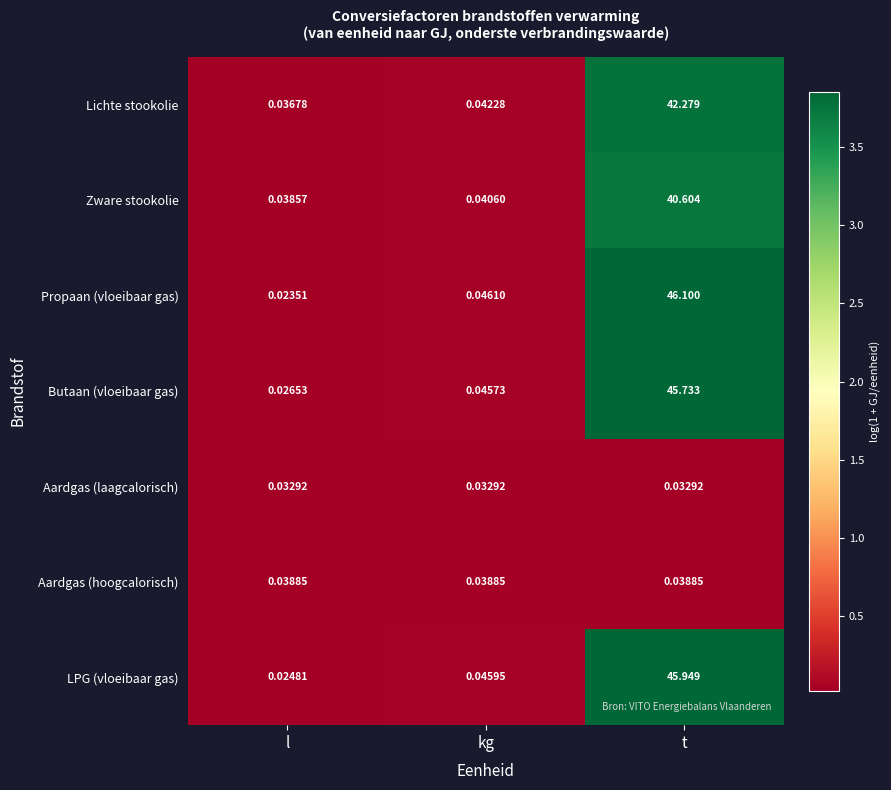

What is the maximum value shown in the chart?

46.1